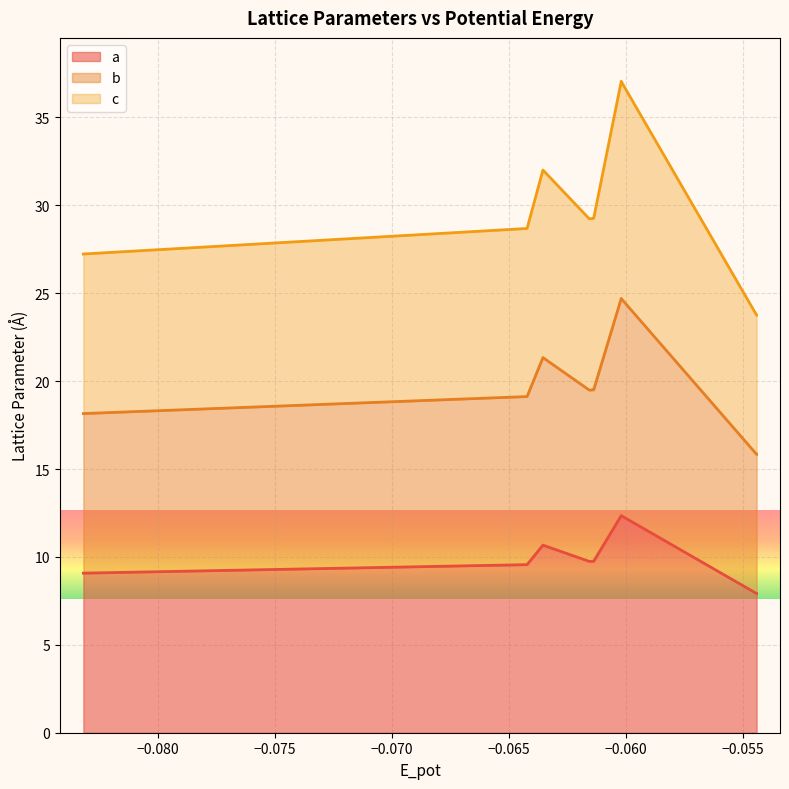

What is the difference between the maximum and minimum values in the c series?

13.3